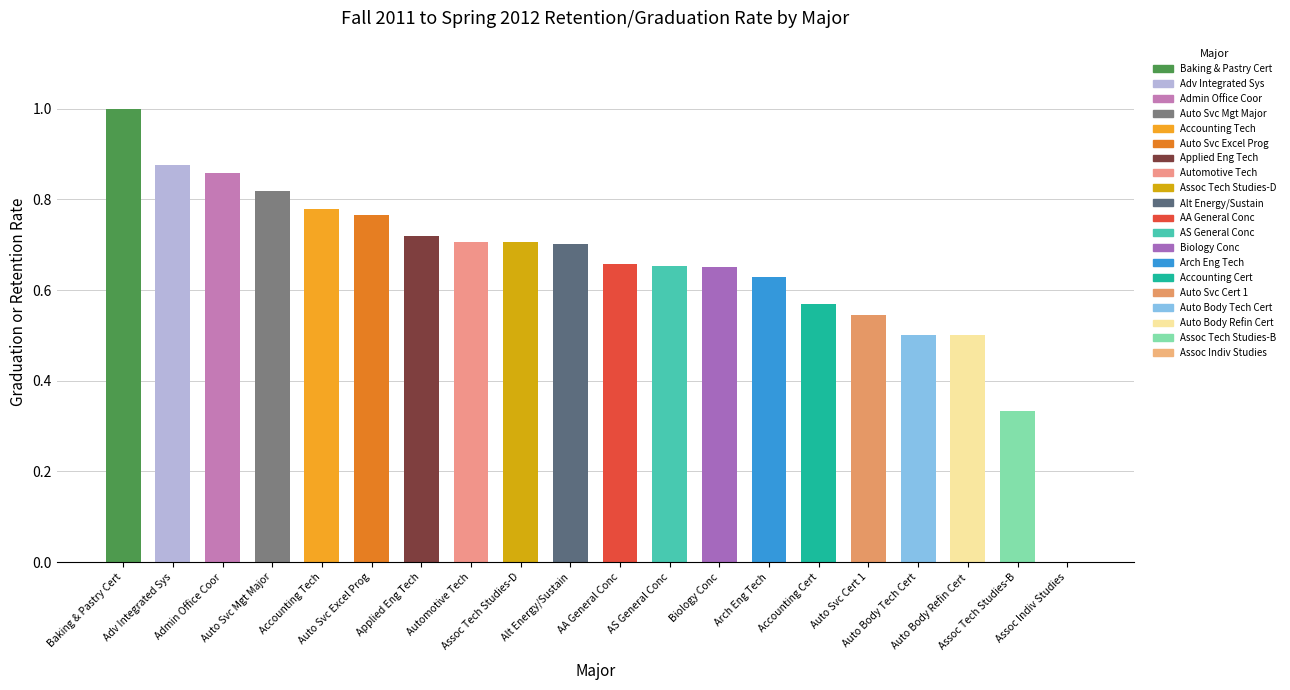

List the labels in order of value, largest first.

ZBPD, AIST, AOCM, ASMM, ACCT, ASEP, APET, AUTO, ATSD, AEST, AGEN, SGEN, BIOL, ARET, ZACC, ZSER, ZABC, ZBRC, ATSB, AINS